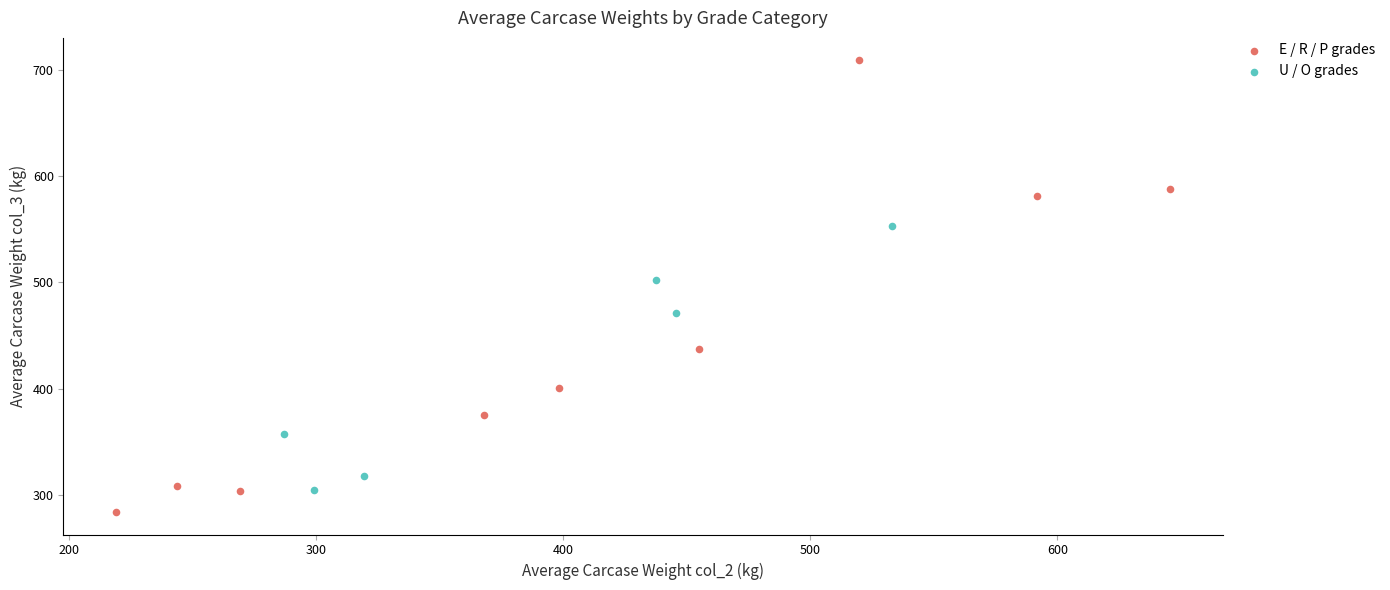

Which series reaches the maximum Y coordinate?

E / R / P grades